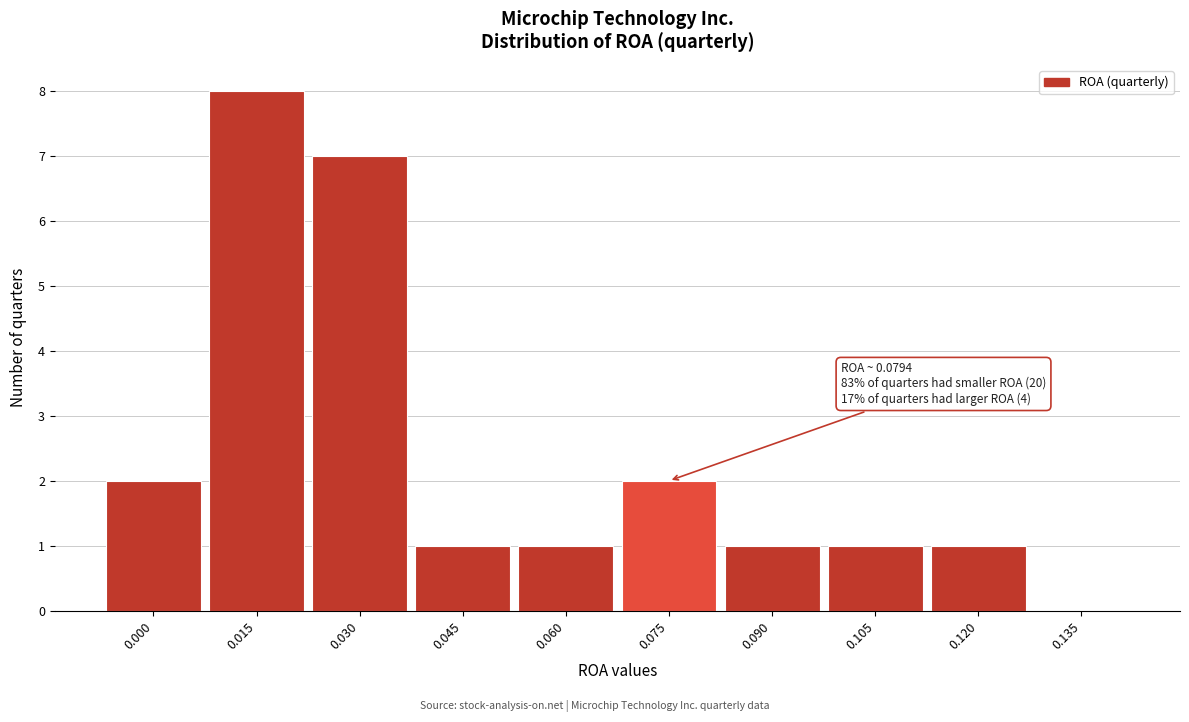

Reading left to right, what are all the values shown in this chart?

0.000=2	0.015=8	0.030=7	0.045=1	0.060=1	0.075=2	0.090=1	0.105=1	0.120=1	0.135=0